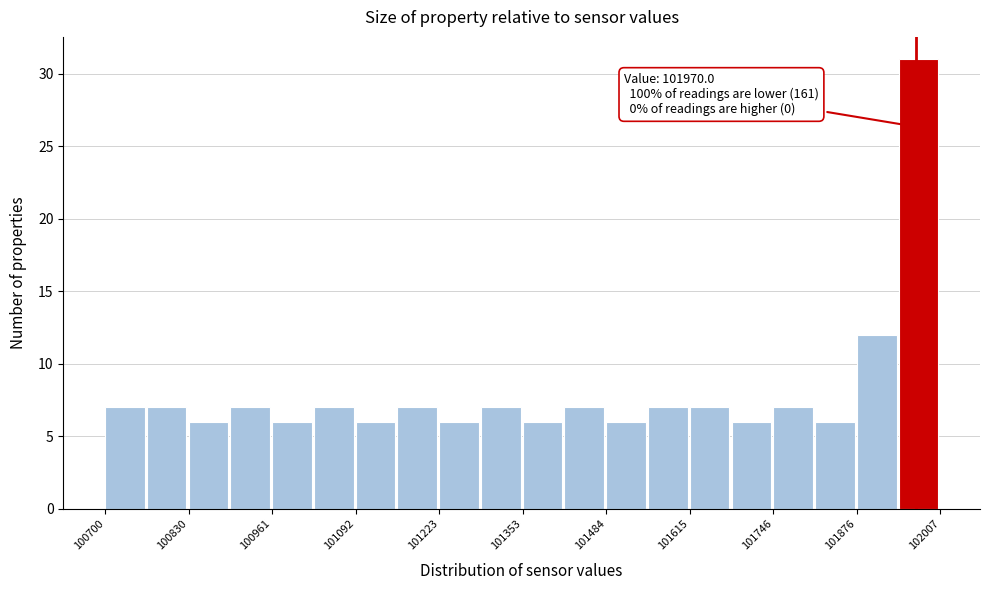

Around what value on the x-axis is the tallest bar? Give the approximate position of its centre, as read against the axis.

101980